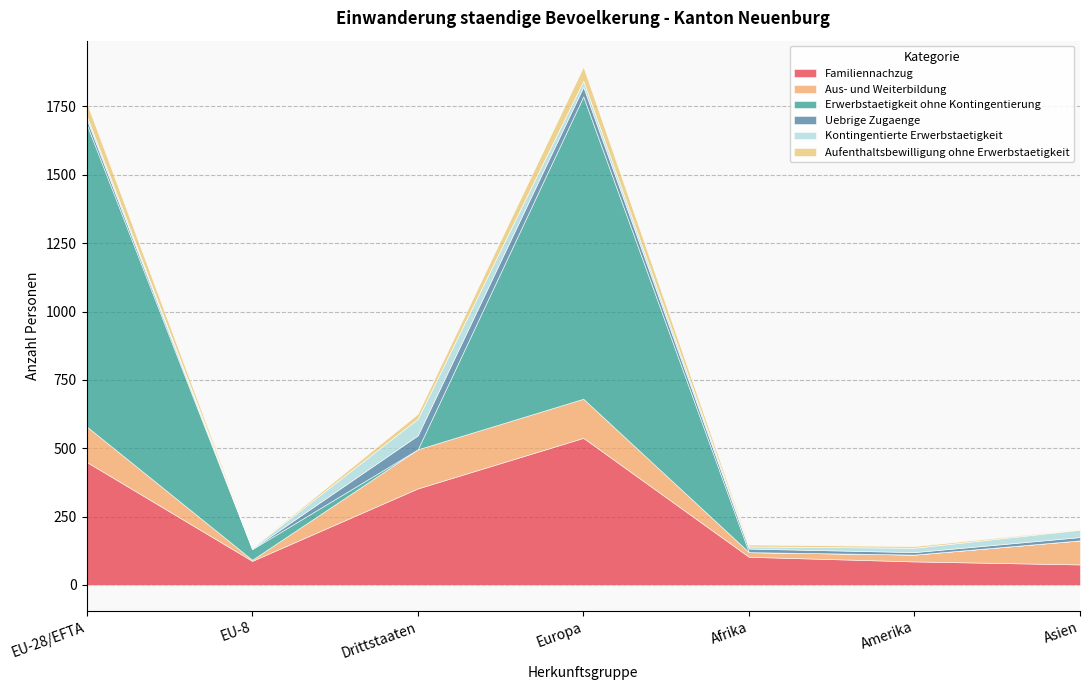

Which series has the largest total across all categories?

Erwerbstaetigkeit ohne Kontingentierung